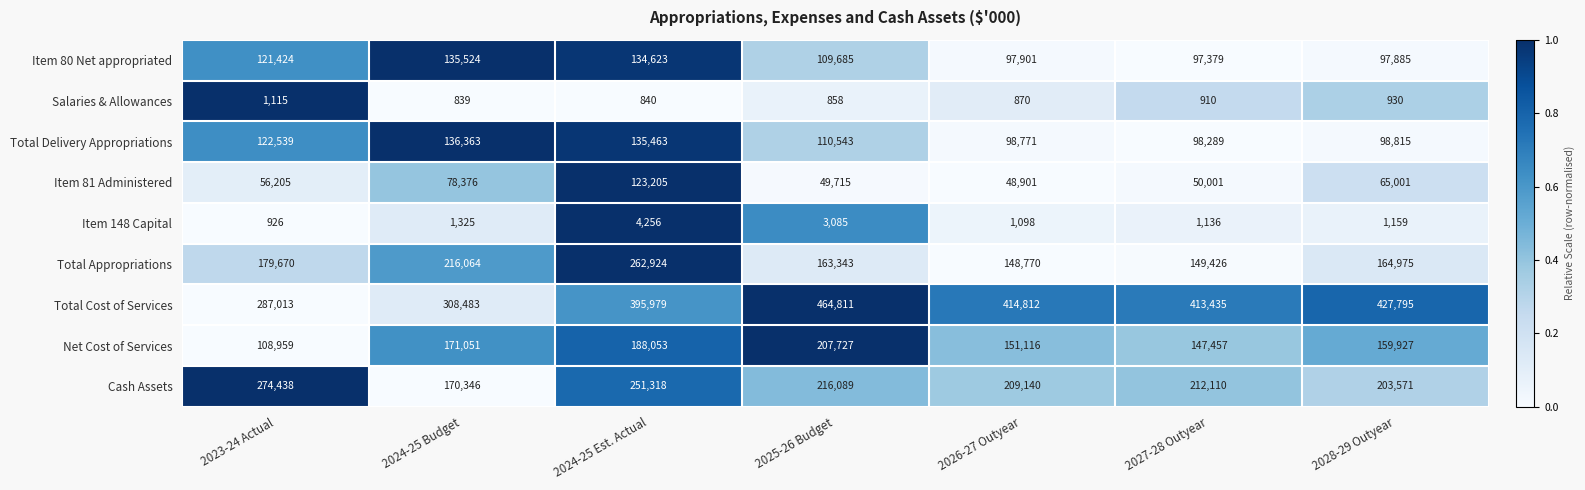

The Net Cost of Services series shows 108959 at 2023-24 Actual. True or false?

True